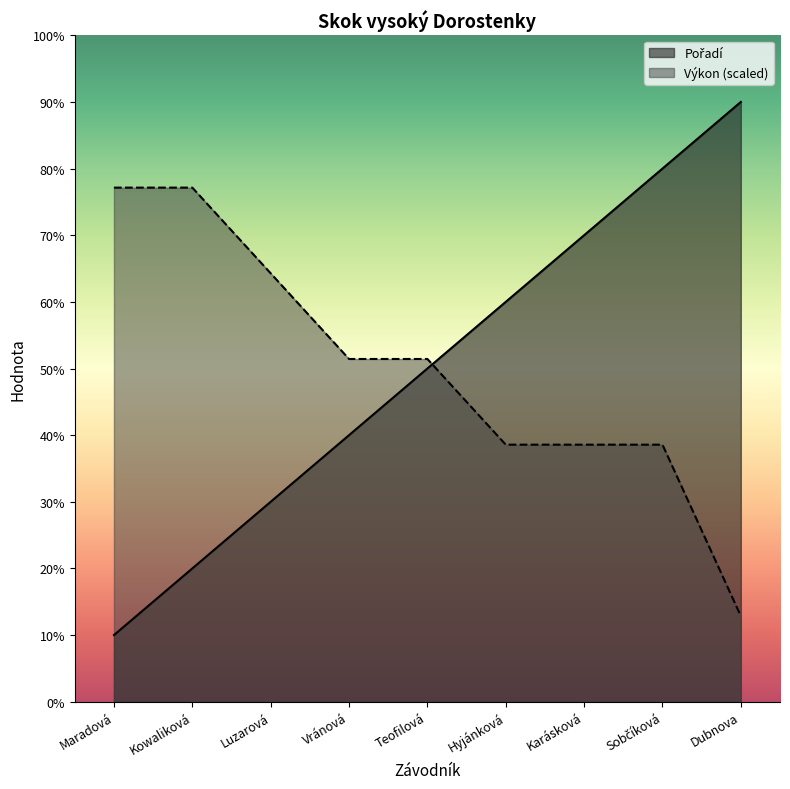

What is the value of the Pořadí point at the 3rd from the left?

3.0